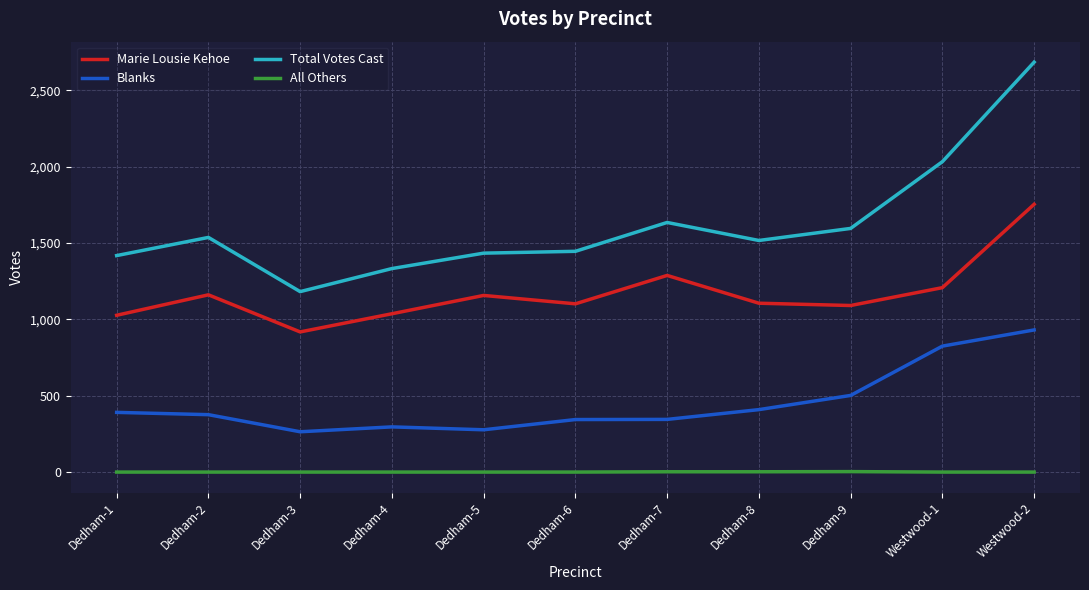

What is the difference between the Marie Lousie Kehoe values at Dedham-3 and Dedham-9?

173